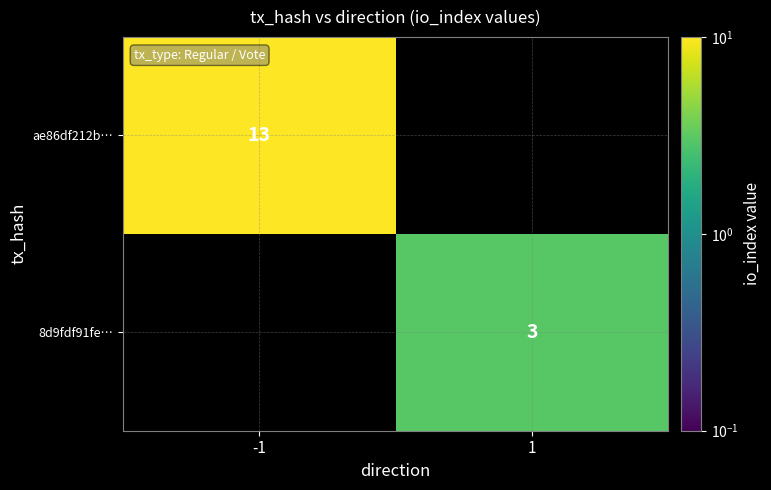

Which category has the lowest value across all series?

1